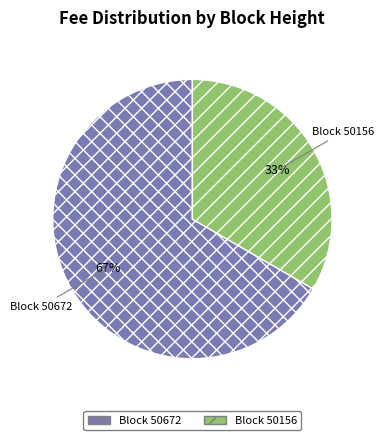

How many segments does this pie chart have?

2